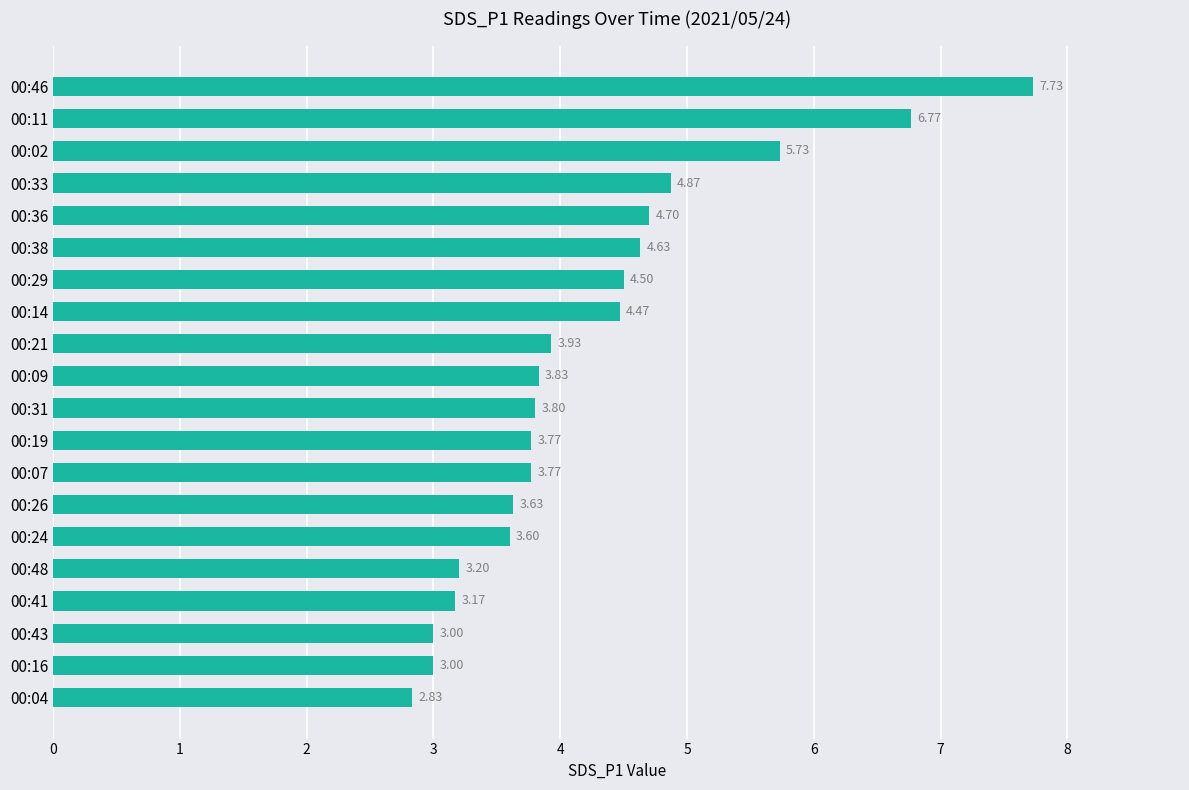

At which category does the chart reach its minimum across all series?

00:04